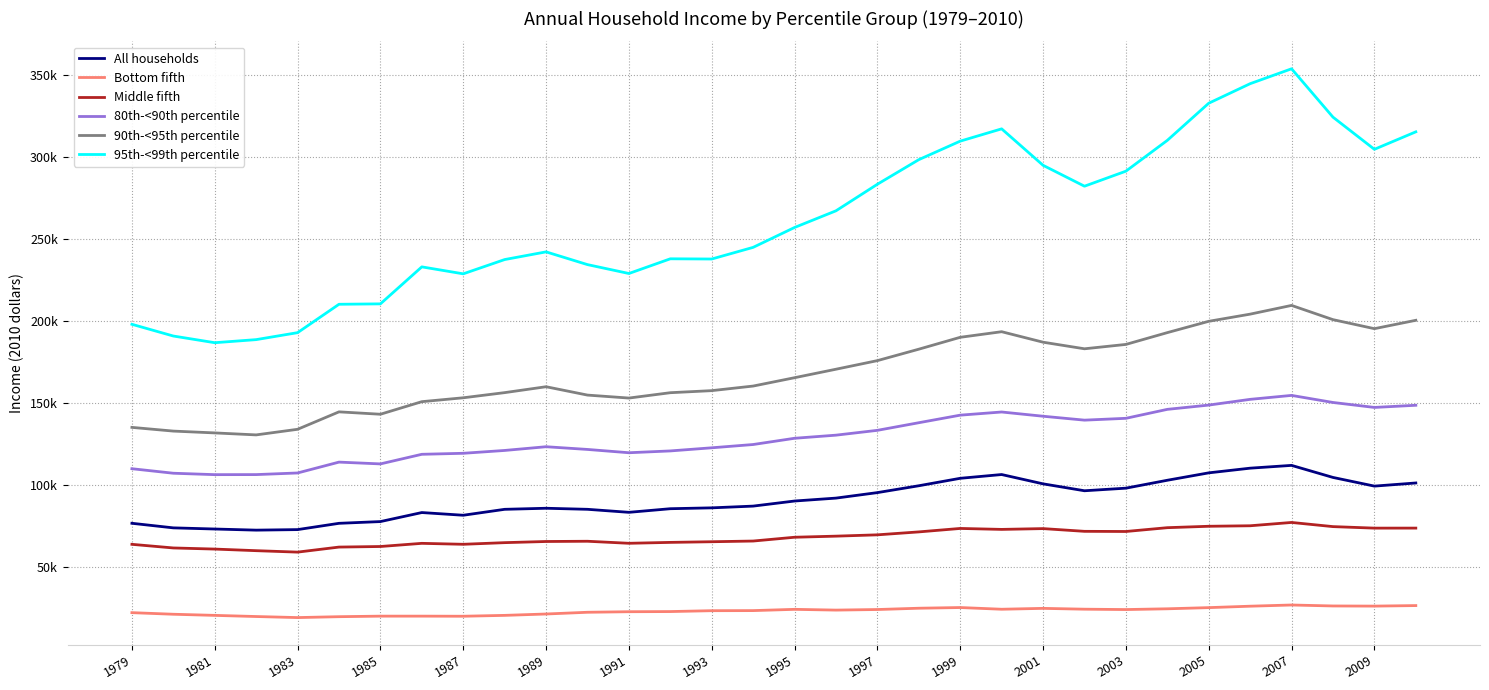

Where is Middle fifth nearest to the value 68033?

1995